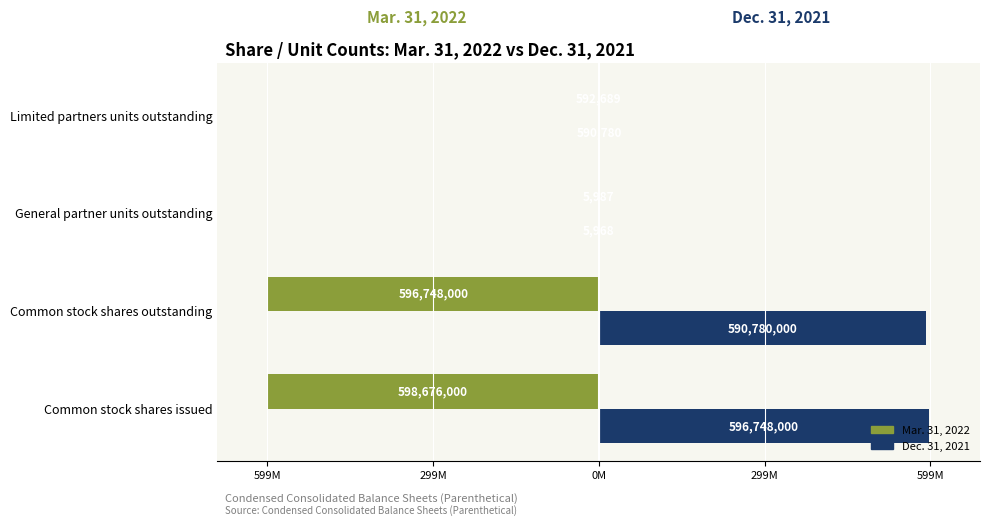

Reading left to right, what are all the values shown in this chart?

Mar. 31, 2022: -598676000	-596748000	-5987	-592689
Dec. 31, 2021: 596748000	590780000	5968	590780